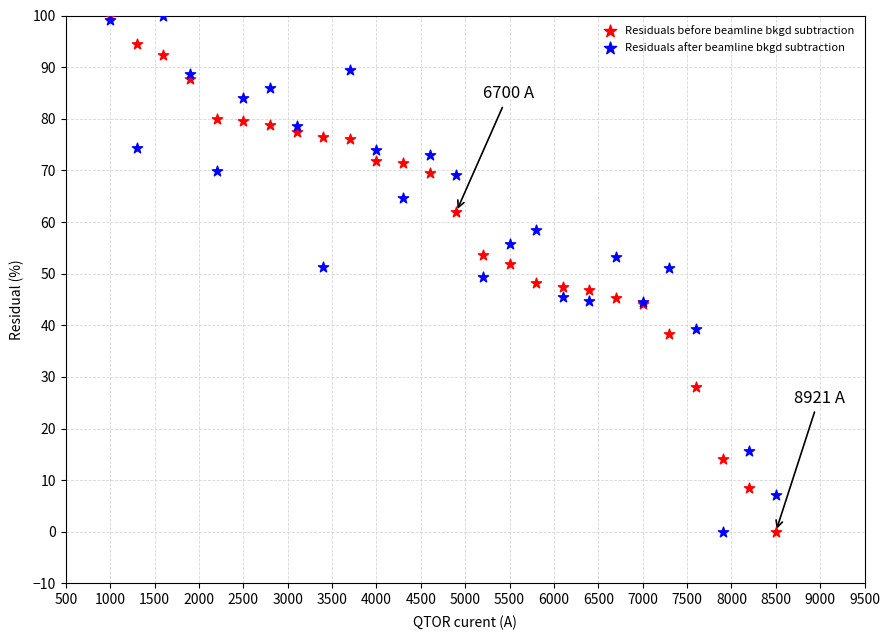

What are all the series names shown in the legend?

Residuals before beamline bkgd subtraction, Residuals after beamline bkgd subtraction